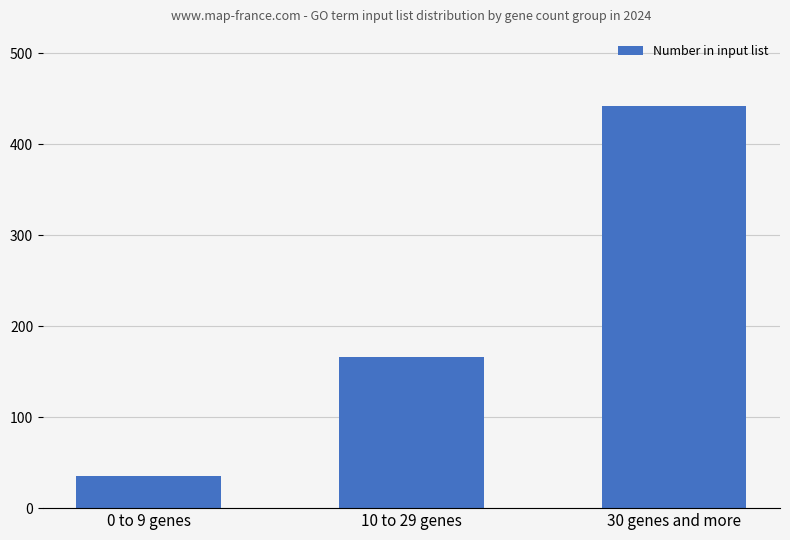

The value at 30 genes and more is 663. True or false?

False